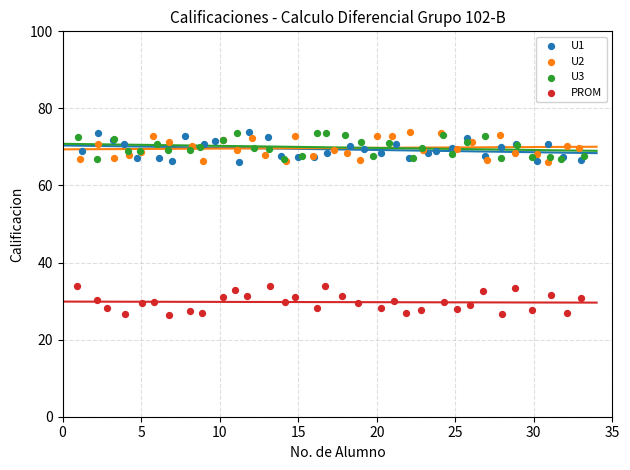

Which series contains the lowest Y value?

PROM